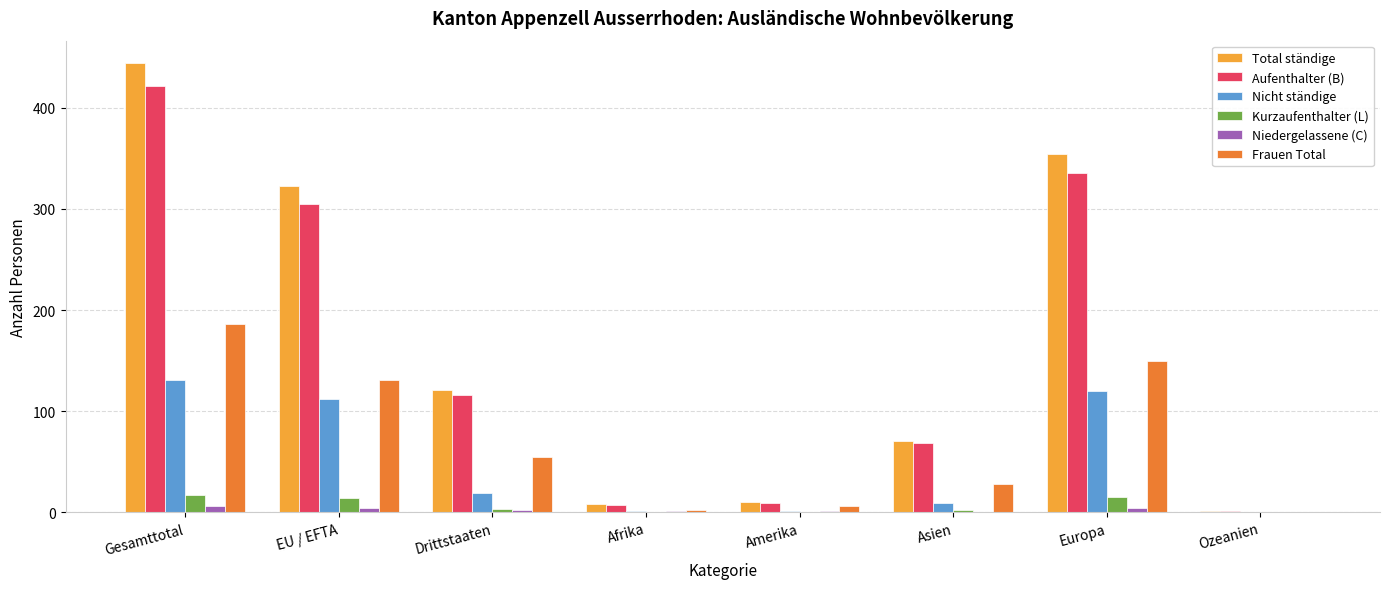

At which label does Frauen Total reach its peak?

Gesamttotal